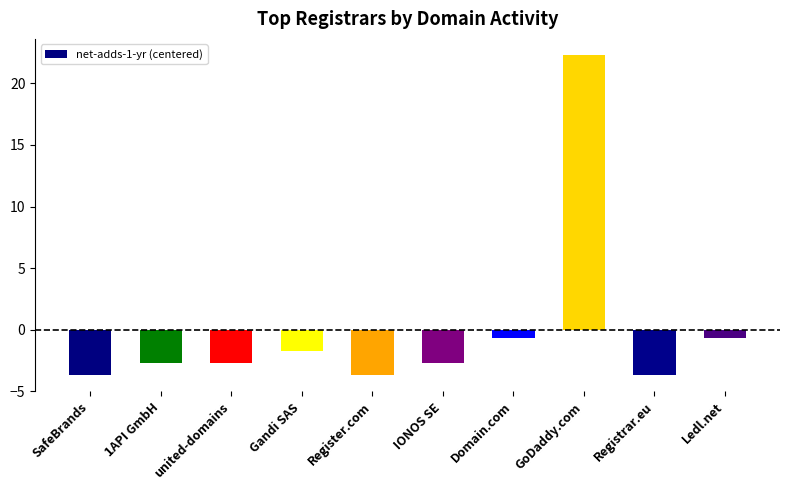

Count the number of values greater than -2.

4